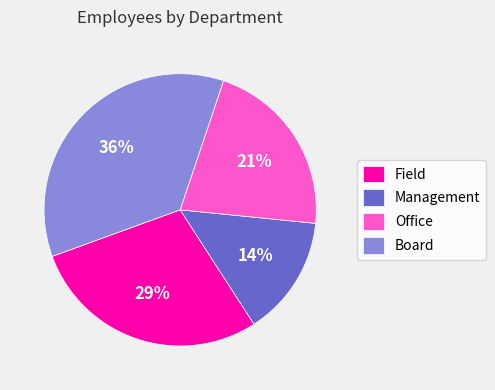

Which category has the smallest portion of the pie?

Management